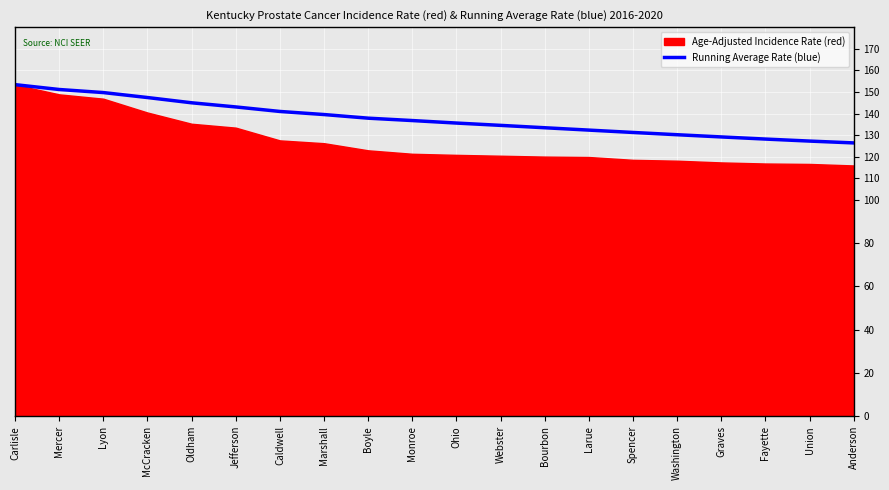

What is the greatest value displayed?

153.4